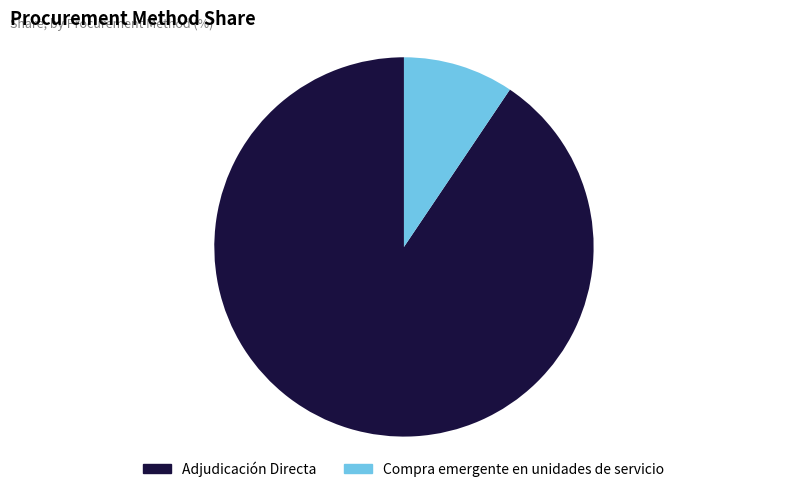

What is the smallest slice in the pie chart?

Compra emergente en unidades de servicio